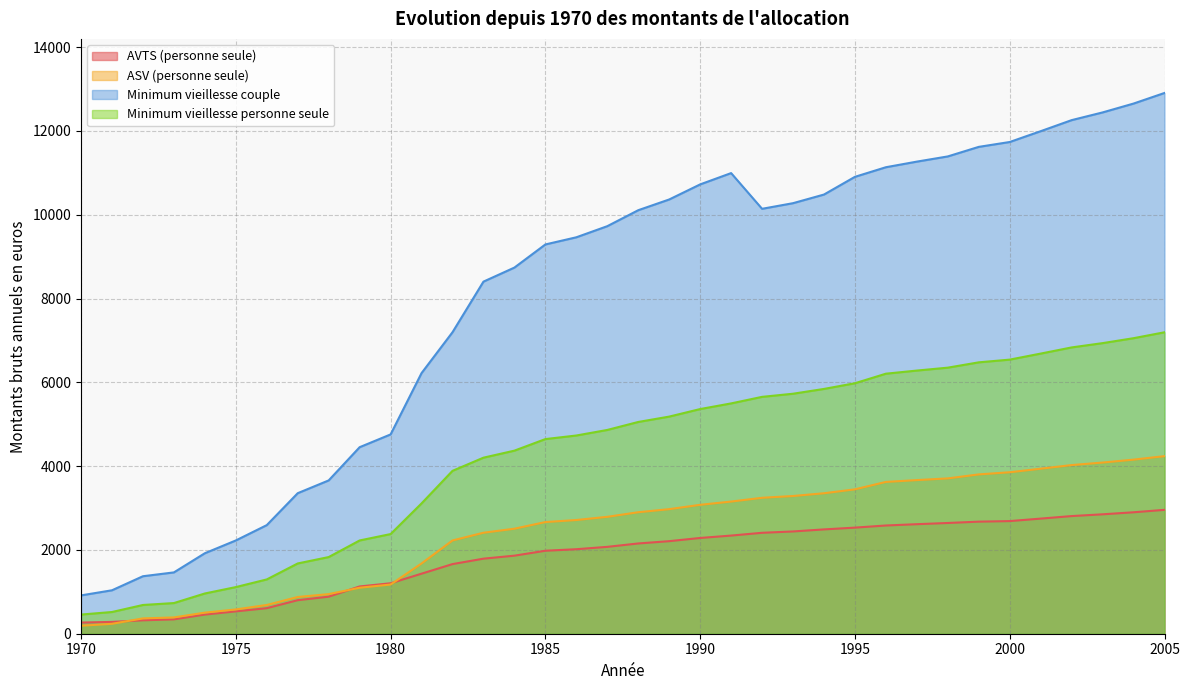

Where is Minimum vieillesse couple nearest to the value 6910?

1982